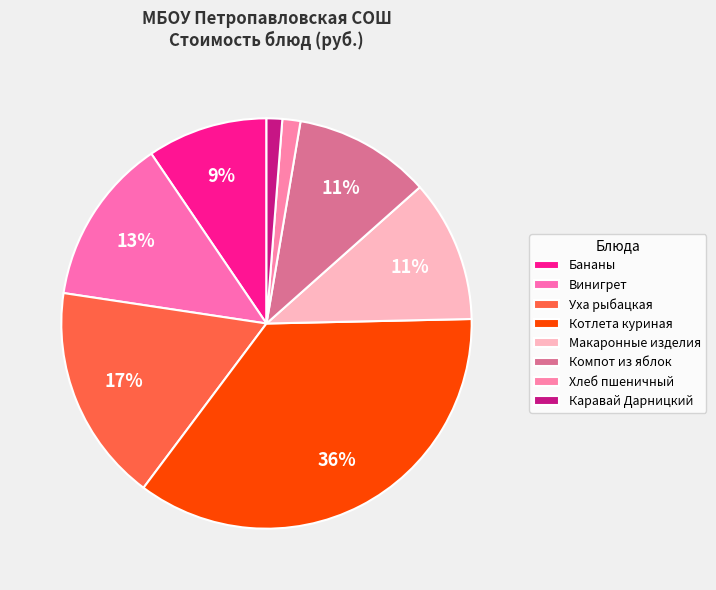

Rank the categories by value from highest to lowest.

Котлета куриная, Уха рыбацкая, Винигрет, Макаронные изделия, Компот из яблок, Бананы, Хлеб пшеничный, Каравай Дарницкий